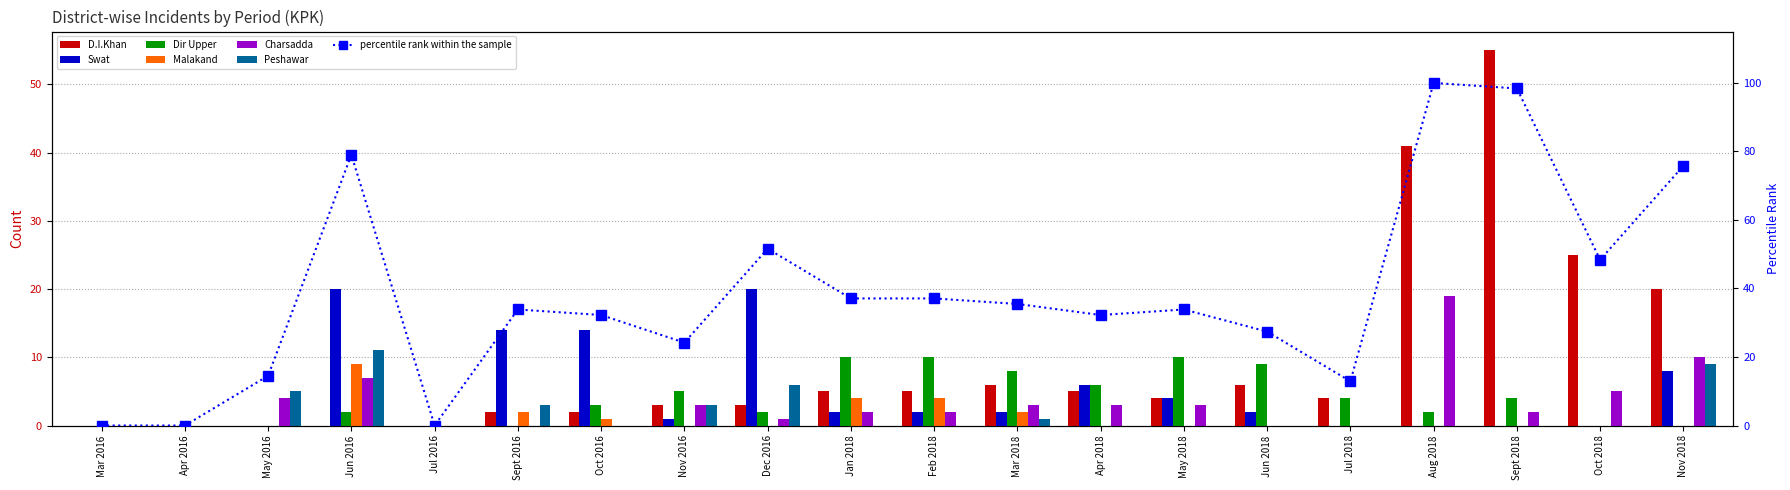

Which series changed the most between Mar 2016 and Oct 2018?

D.I.Khan